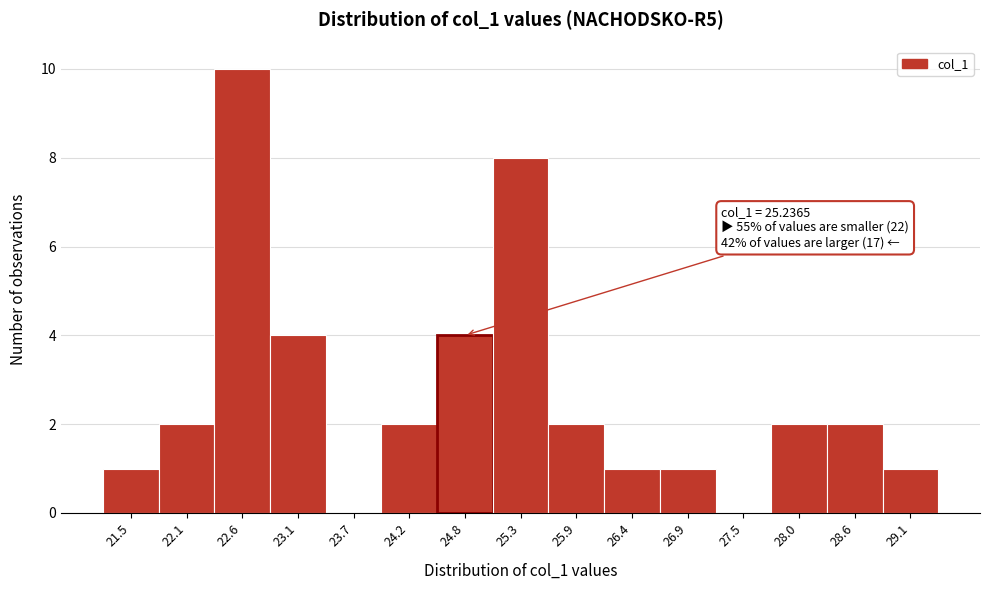

Reading left to right, transcribe all the data shown in this chart.

21.5=1	22.1=2	22.6=10	23.1=4	23.7=0	24.2=2	24.8=4	25.3=8	25.9=2	26.4=1	26.9=1	27.5=0	28.0=2	28.6=2	29.1=1